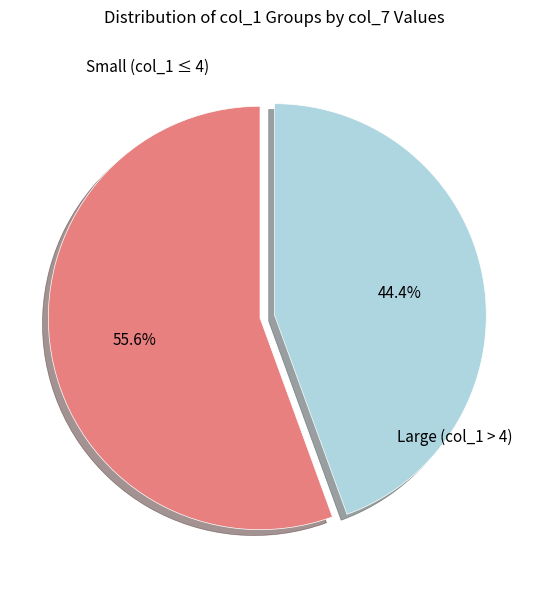

Is there a majority slice in this chart?

Yes